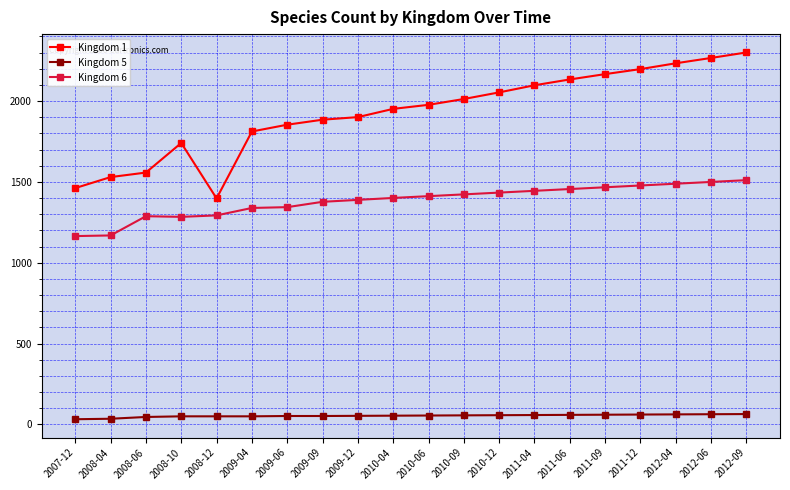

Which series changed the most between 2010-09 and 2012-09?

Kingdom 1